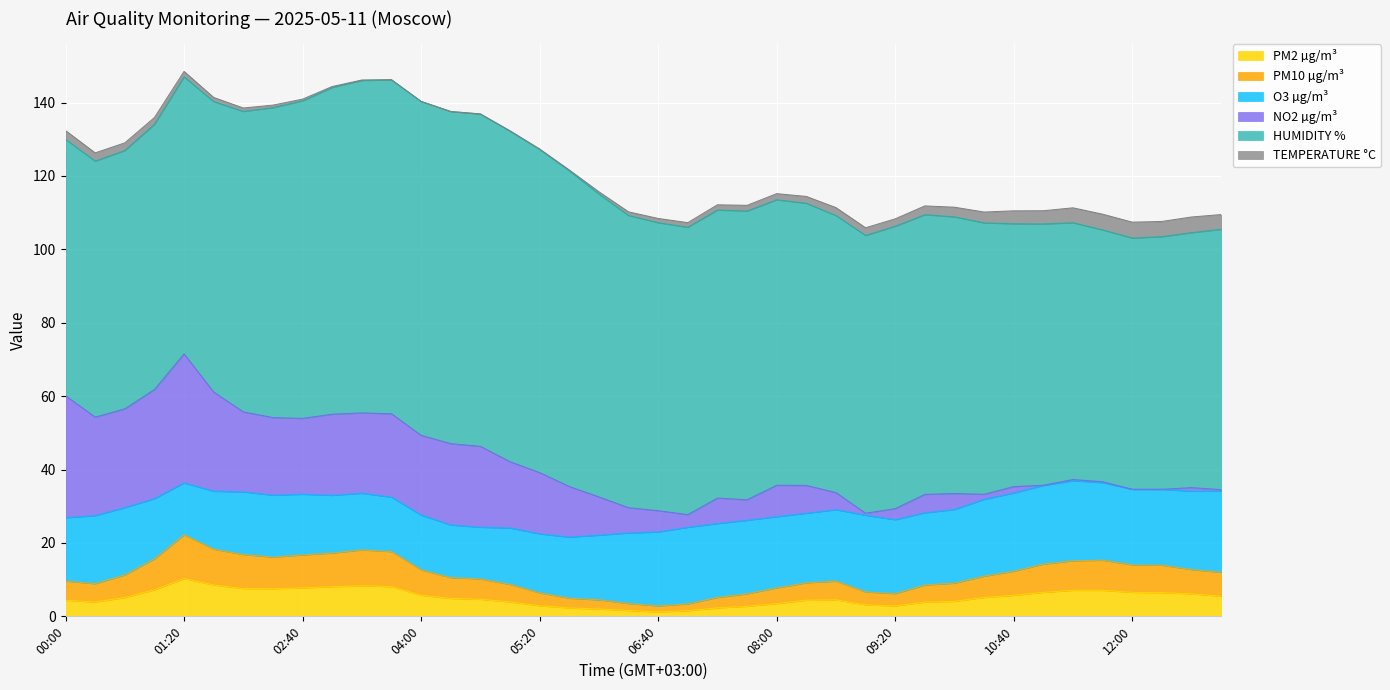

Reading left to right, list all the values displayed in this chart.

PM2 µg/m³: 00:00=4.4	00:20=3.9	00:40=5.2	01:00=7.2	01:20=10.3	01:40=8.6	02:00=7.6	02:20=7.5	02:40=7.8	03:00=8.1	03:20=8.3	03:40=8.1	04:00=5.8	04:20=4.9	04:40=4.7	05:00=4.0	05:20=2.9	05:40=2.3	06:00=2.0	06:20=1.6	06:40=1.2	07:00=1.6	07:20=2.3	07:40=2.8	08:00=3.5	08:20=4.4	08:40=4.5	09:00=3.1	09:20=2.9	09:40=3.9	10:00=4.1	10:20=5.2	10:40=5.8	11:00=6.5	11:20=7.1	11:40=7.1	12:00=6.5	12:20=6.5	12:40=6.2	13:00=5.5
PM10 µg/m³: 00:00=5.2	00:20=5.0	00:40=6.2	01:00=8.4	01:20=11.9	01:40=9.8	02:00=9.2	02:20=8.6	02:40=9.0	03:00=9.2	03:20=9.8	03:40=9.6	04:00=6.9	04:20=5.7	04:40=5.5	05:00=4.8	05:20=3.5	05:40=2.6	06:00=2.5	06:20=1.9	06:40=1.6	07:00=1.9	07:20=2.8	07:40=3.4	08:00=4.2	08:20=4.8	08:40=5.1	09:00=3.5	09:20=3.4	09:40=4.7	10:00=5.0	10:20=5.8	10:40=6.5	11:00=7.7	11:20=8.1	11:40=8.2	12:00=7.5	12:20=7.5	12:40=6.6	13:00=6.5
O3 µg/m³: 00:00=17.3	00:20=18.6	00:40=18.3	01:00=16.4	01:20=14.2	01:40=15.8	02:00=17.1	02:20=16.9	02:40=16.5	03:00=15.7	03:20=15.4	03:40=14.8	04:00=14.9	04:20=14.3	04:40=14.1	05:00=15.4	05:20=16.1	05:40=16.6	06:00=17.6	06:20=19.2	06:40=20.1	07:00=20.9	07:20=20.1	07:40=20.0	08:00=19.4	08:20=18.9	08:40=19.5	09:00=20.9	09:20=20.1	09:40=19.7	10:00=20.1	10:20=20.9	10:40=21.3	11:00=21.4	11:20=21.8	11:40=21.1	12:00=20.6	12:20=20.7	12:40=21.4	13:00=22.1
NO2 µg/m³: 00:00=33.3	00:20=26.8	00:40=26.9	01:00=29.7	01:20=35.2	01:40=27.0	02:00=21.8	02:20=21.1	02:40=20.7	03:00=22.1	03:20=21.9	03:40=22.7	04:00=21.8	04:20=22.2	04:40=22.0	05:00=18.1	05:20=16.7	05:40=13.8	06:00=10.4	06:20=6.9	06:40=5.8	07:00=3.5	07:20=6.9	07:40=5.6	08:00=8.6	08:20=7.6	08:40=4.7	09:00=0.6	09:20=3.0	09:40=5.0	10:00=4.4	10:20=1.4	10:40=1.7	11:00=0.1	11:20=0.3	11:40=0.3	12:00=0.0	12:20=0.0	12:40=1.0	13:00=0.4
HUMIDITY %: 00:00=69.9	00:20=69.8	00:40=70.4	01:00=72.3	01:20=75.5	01:40=79.1	02:00=81.9	02:20=84.4	02:40=86.5	03:00=89.0	03:20=90.6	03:40=91.0	04:00=91.0	04:20=90.5	04:40=90.5	05:00=90.1	05:20=88.1	05:40=86.0	06:00=82.5	06:20=79.6	06:40=78.5	07:00=78.3	07:20=78.5	07:40=78.7	08:00=77.8	08:20=76.9	08:40=75.5	09:00=75.7	09:20=76.9	09:40=76.2	10:00=75.4	10:20=74.0	10:40=71.6	11:00=71.2	11:20=70.0	11:40=68.6	12:00=68.5	12:20=68.8	12:40=69.5	13:00=70.9
TEMPERATURE °C: 00:00=2.4	00:20=2.2	00:40=2.1	01:00=1.8	01:20=1.5	01:40=1.1	02:00=0.9	02:20=0.7	02:40=0.5	03:00=0.3	03:20=0.1	03:40=0.1	04:00=0.0	04:20=-0.0	04:40=0.1	05:00=0.1	05:20=0.1	05:40=0.2	06:00=0.6	06:20=1.0	06:40=1.2	07:00=1.3	07:20=1.4	07:40=1.6	08:00=1.7	08:20=1.9	08:40=2.2	09:00=2.1	09:20=2.0	09:40=2.4	10:00=2.6	10:20=2.9	10:40=3.5	11:00=3.6	11:20=4.1	11:40=4.3	12:00=4.3	12:20=4.1	12:40=4.3	13:00=4.0